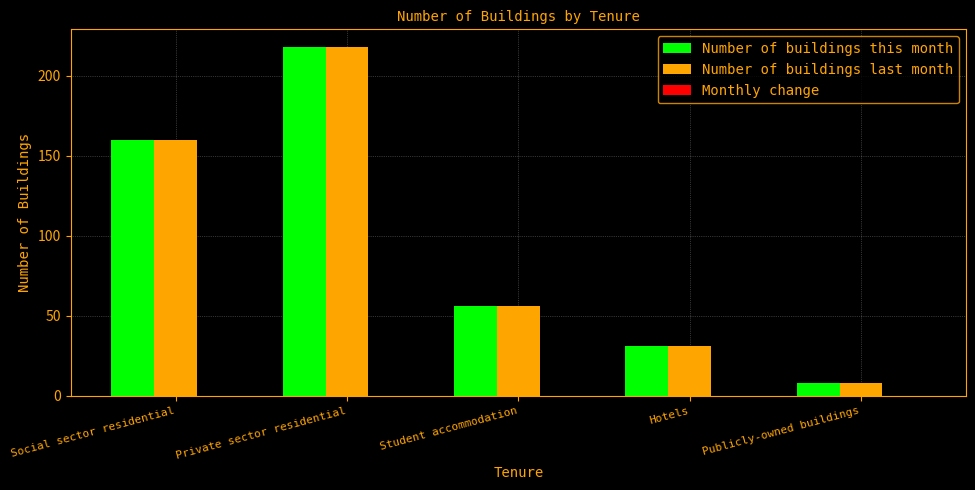

How many bars are there in total?

10